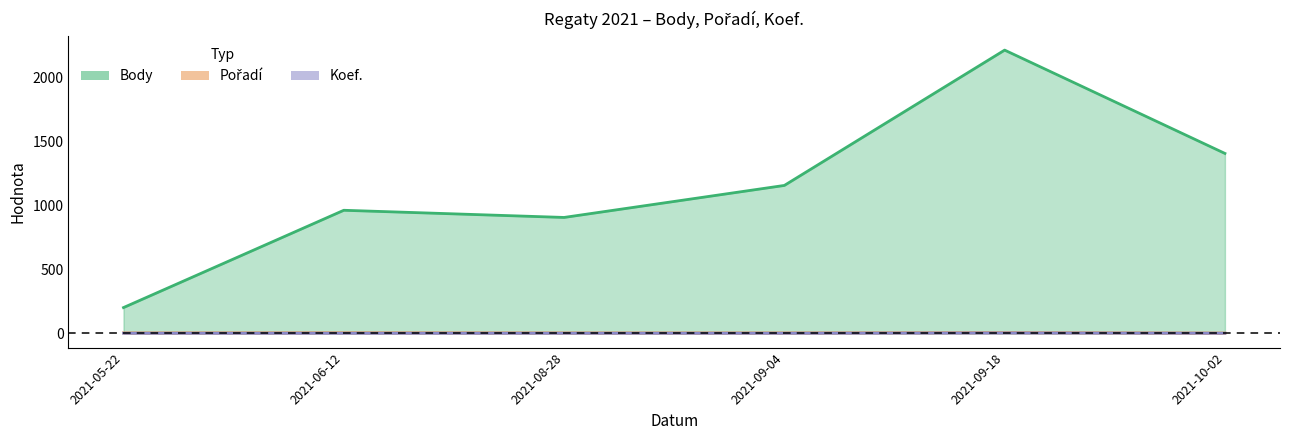

At how many categories does at least one series exceed 450?

5